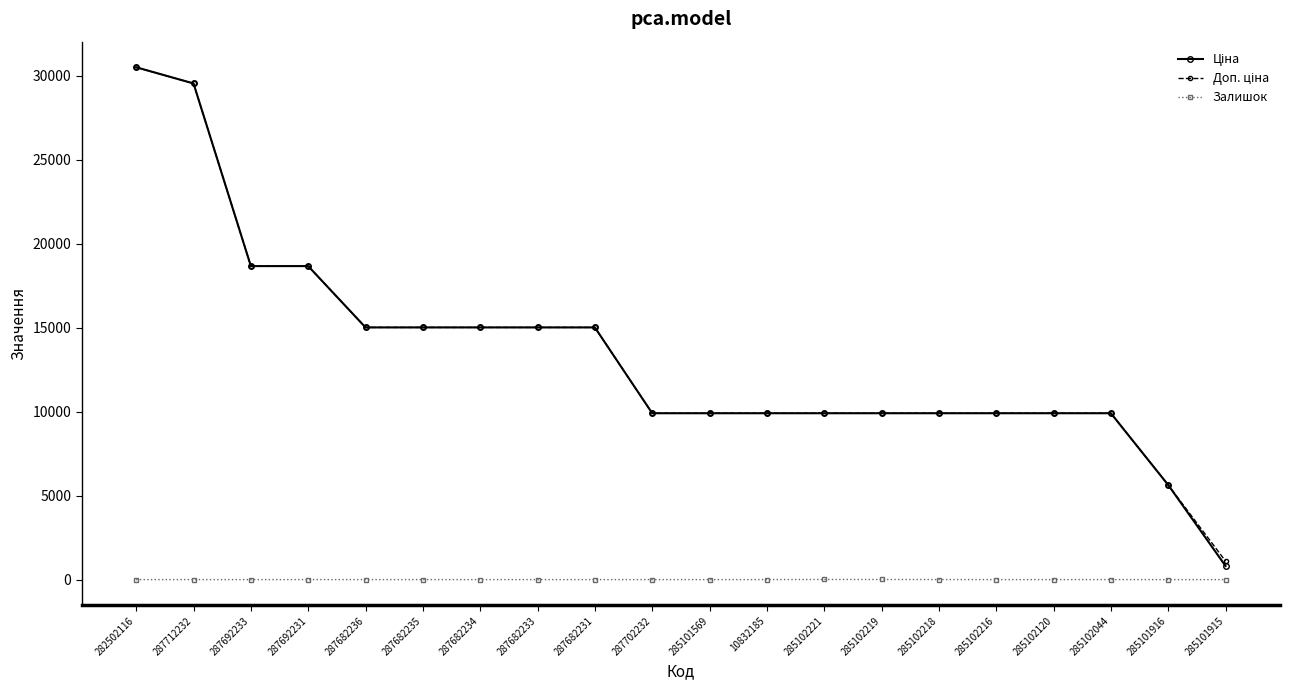

What is the difference between the highest and lowest values at 285101916?

5636.0